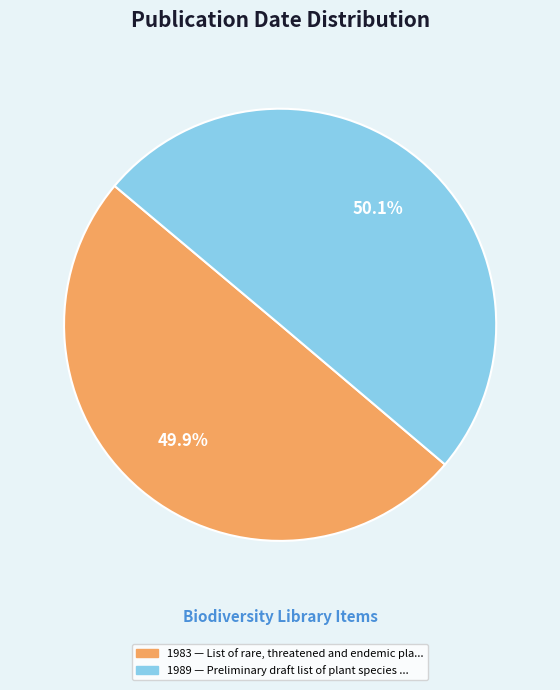

Is there a majority slice in this chart?

Yes